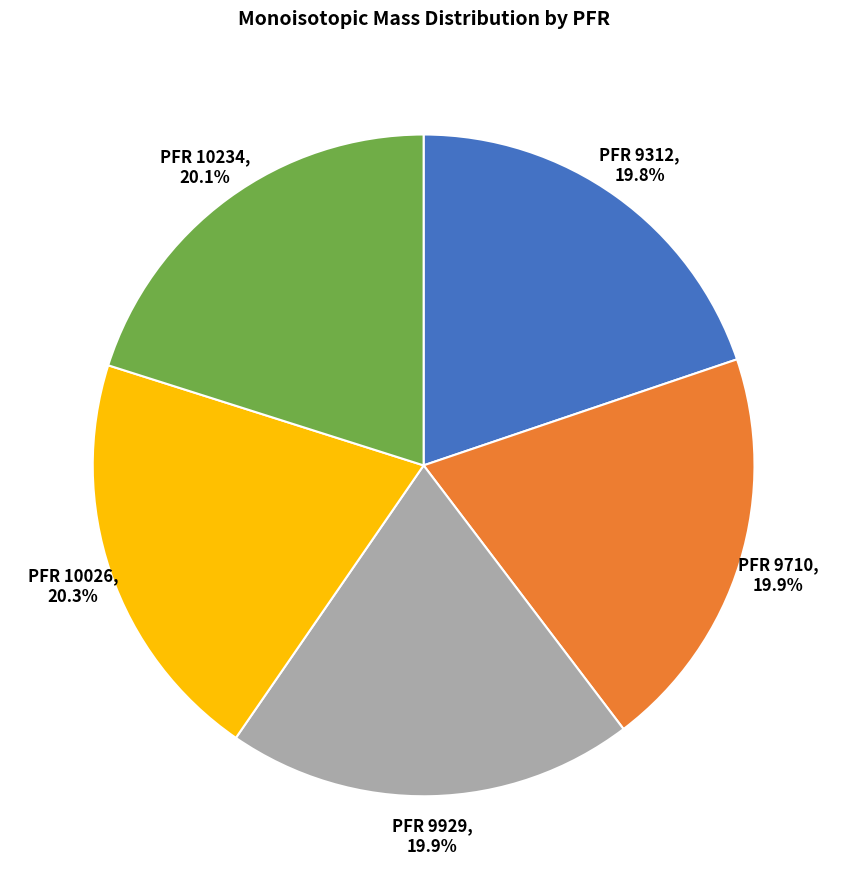

What is the ratio of the value at PFR 10234 to the value at PFR 9929?

1.0